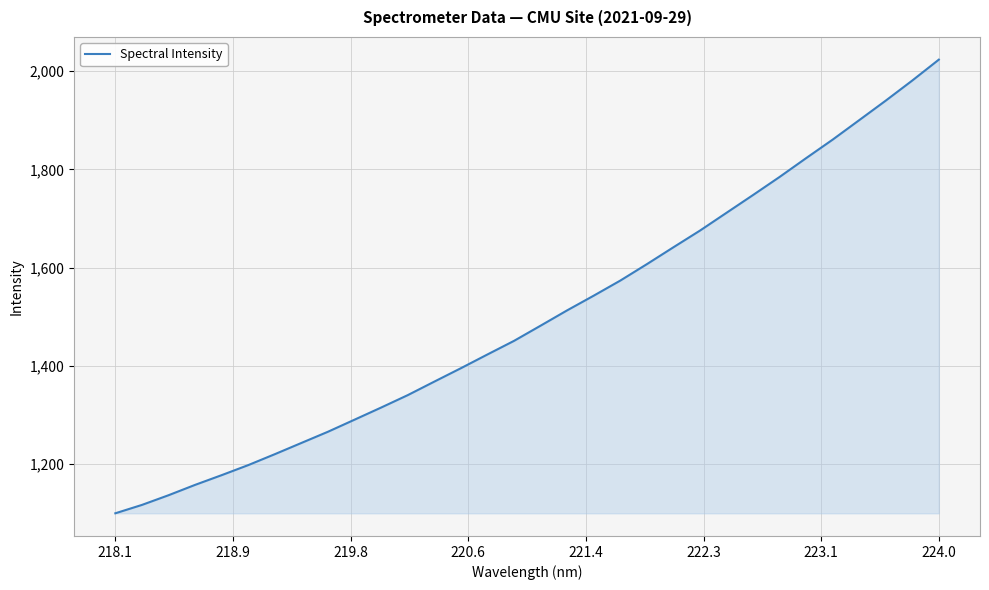

What is the smallest value displayed?

1100.2